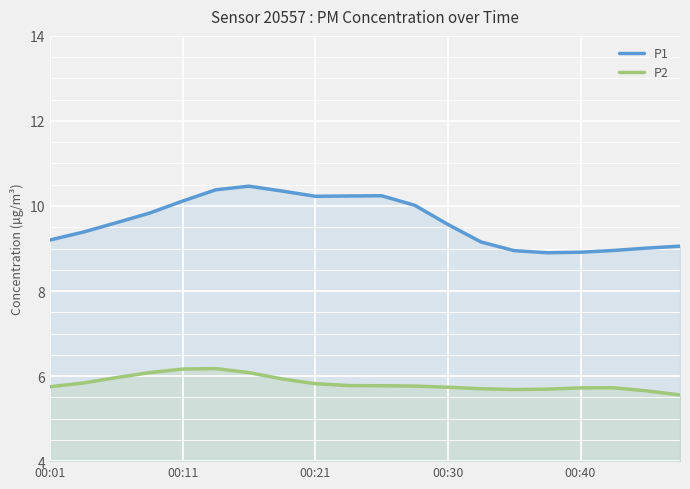

The P2 series shows 6.1 at 6. True or false?

True